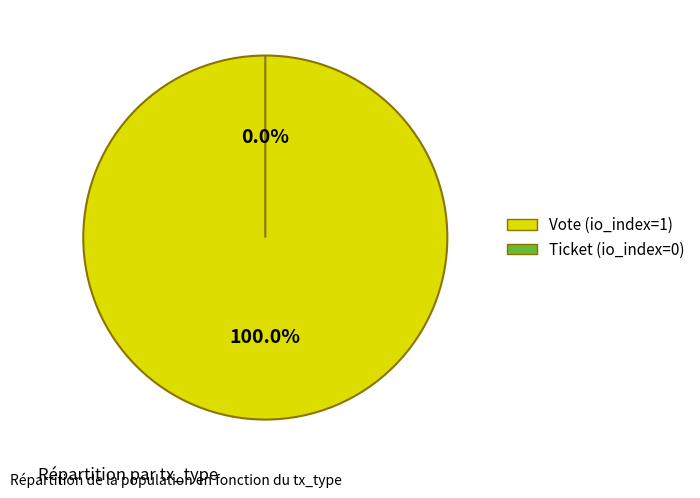

Which category has the smallest portion of the pie?

Ticket